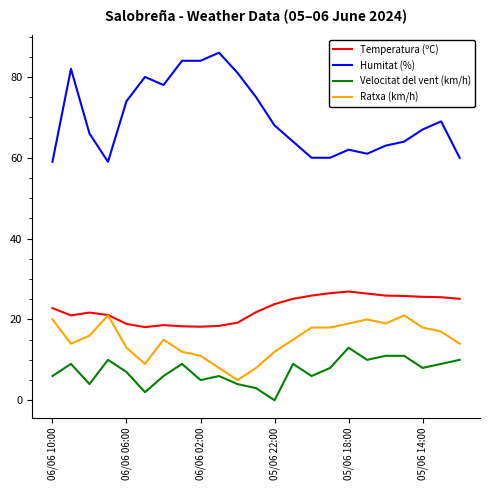

Which series has the widest spread of values?

Humitat (%)